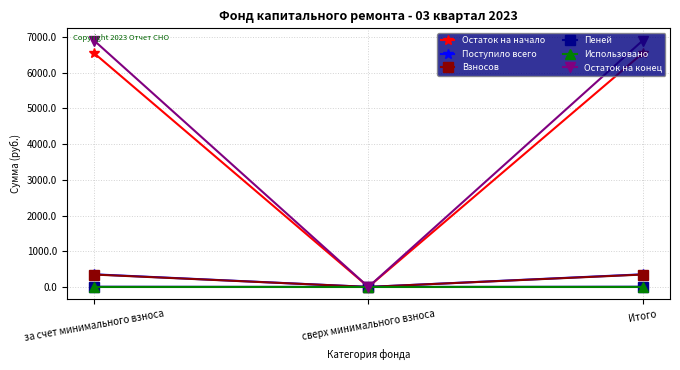

Is the value of Поступило всего at сверх минимального взноса greater than the value of Остаток на конец at Итого?

No